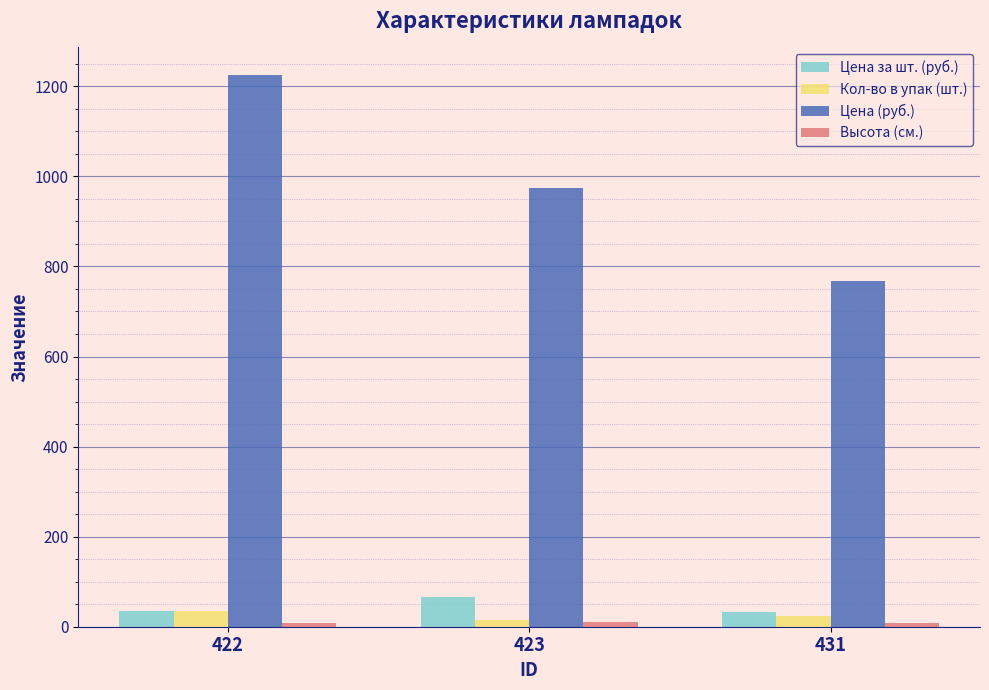

How many bars are there in each group?

4